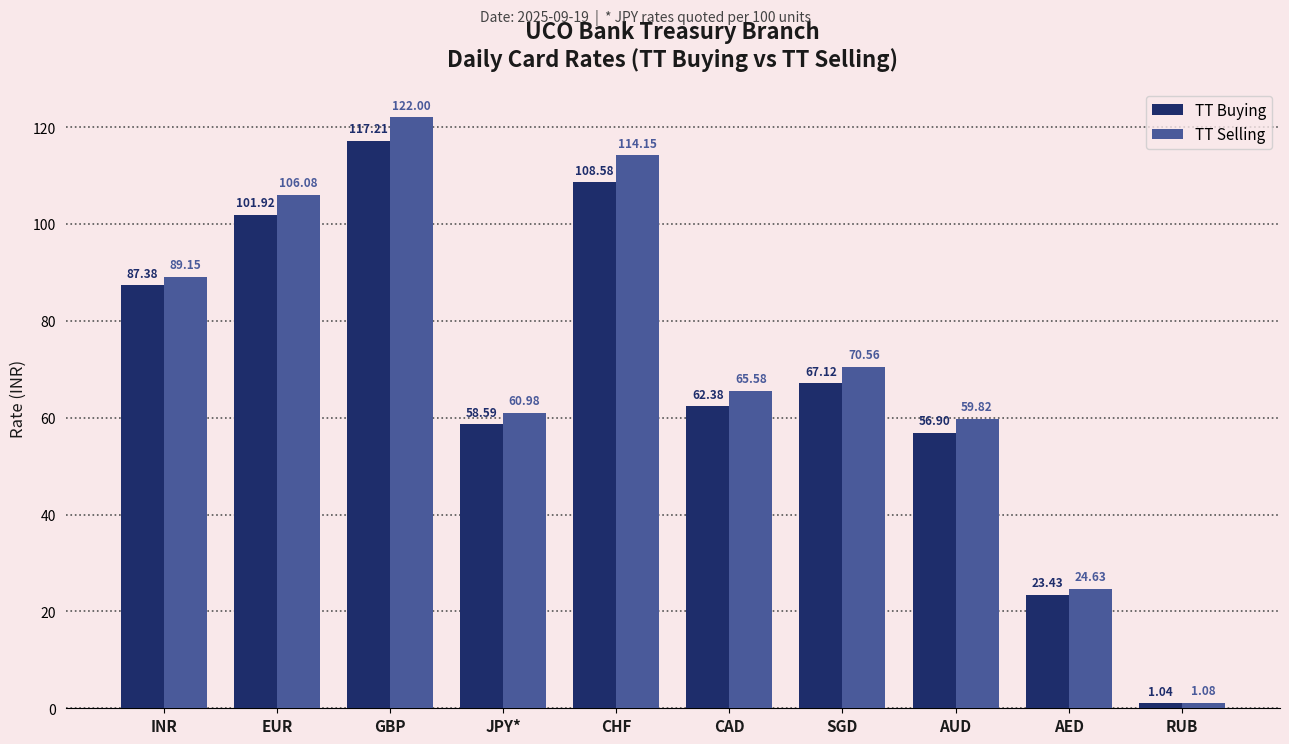

Which category has the highest value in the TT Buying series?

GBP